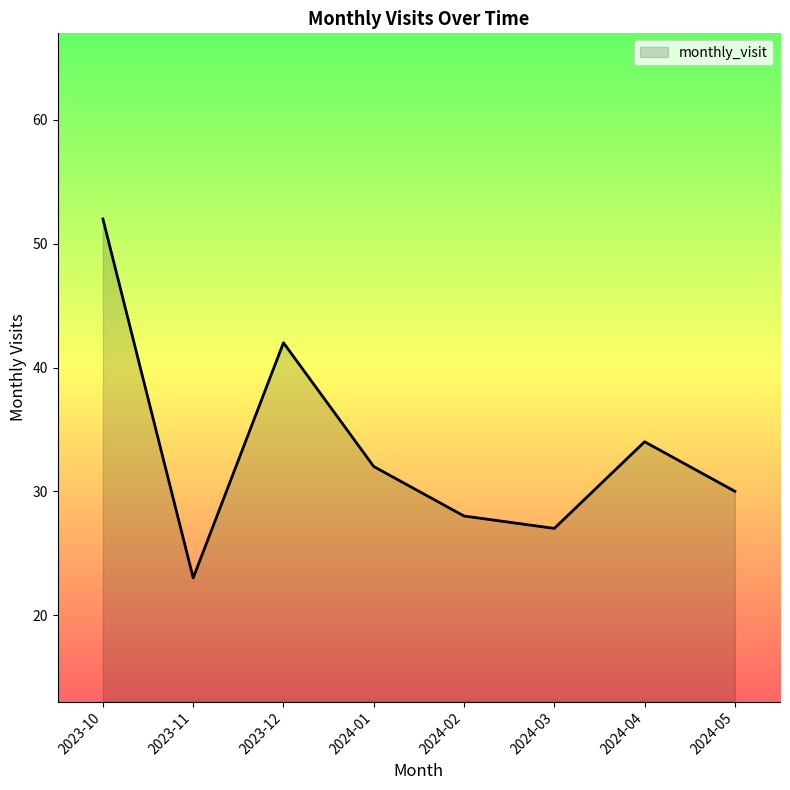

How many categories are shown in the chart?

8